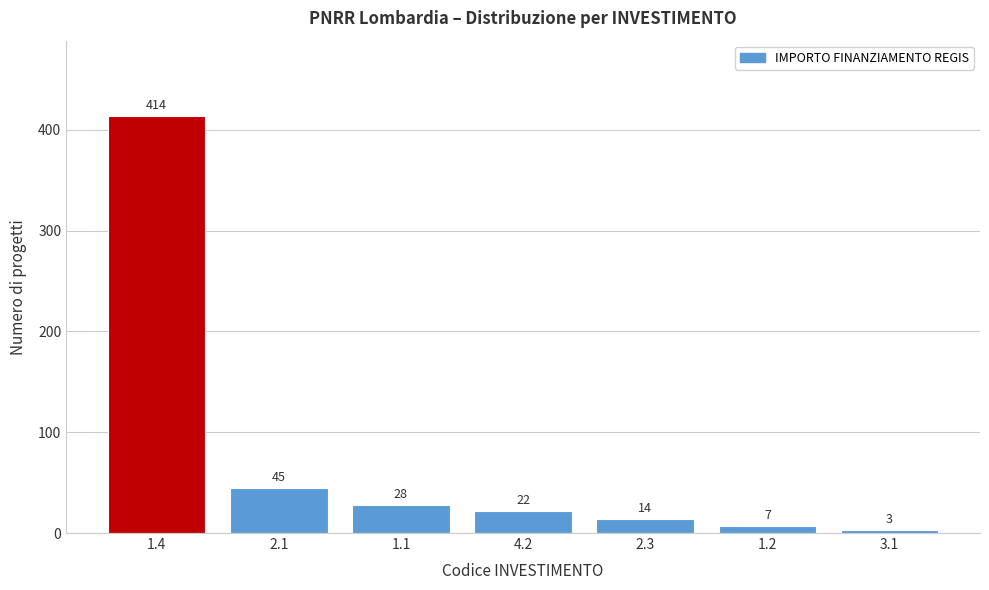

Reading left to right, extract all data points from this chart.

1.4=414	2.1=45	1.1=28	4.2=22	2.3=14	1.2=7	3.1=3